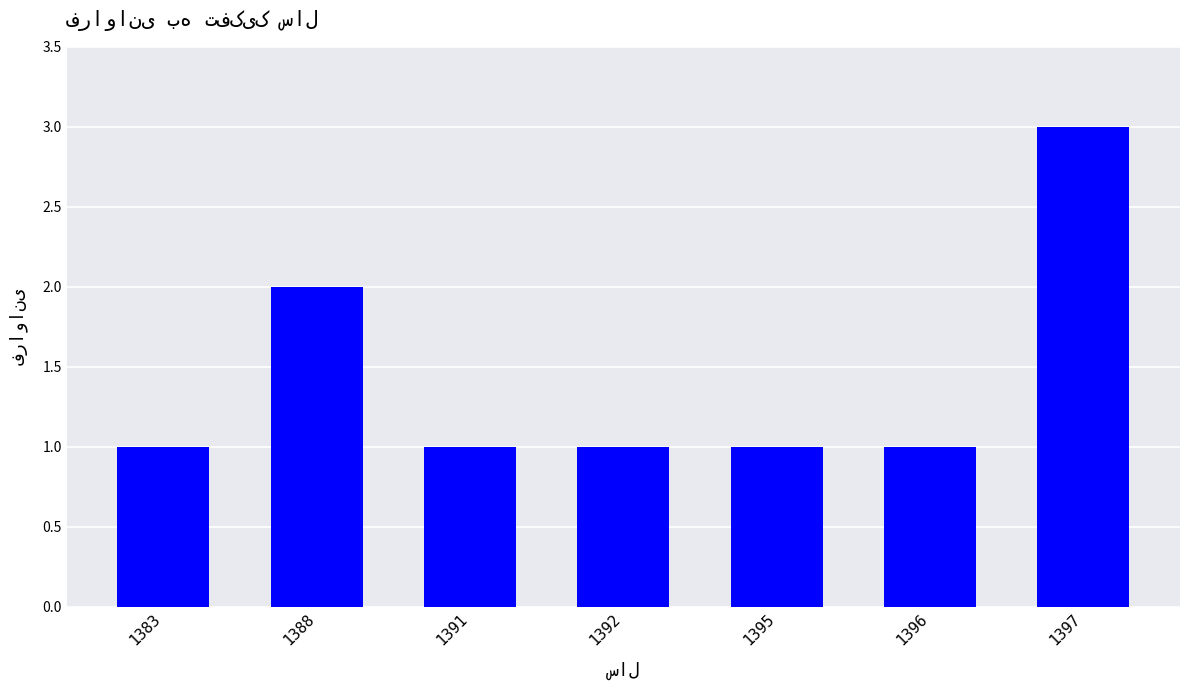

True or false: the data shows 2 at 1396.

False